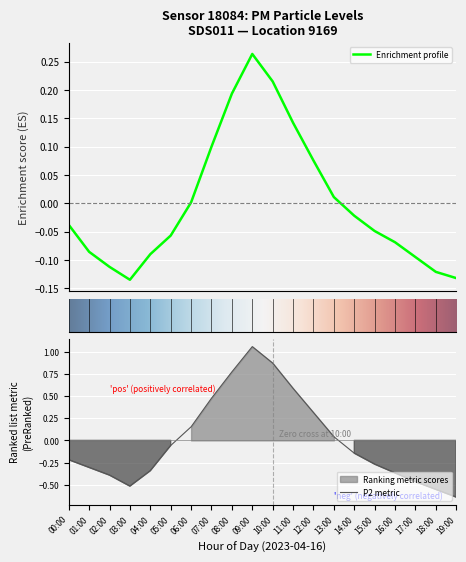

At which label does P1 reach its minimum?

03:00